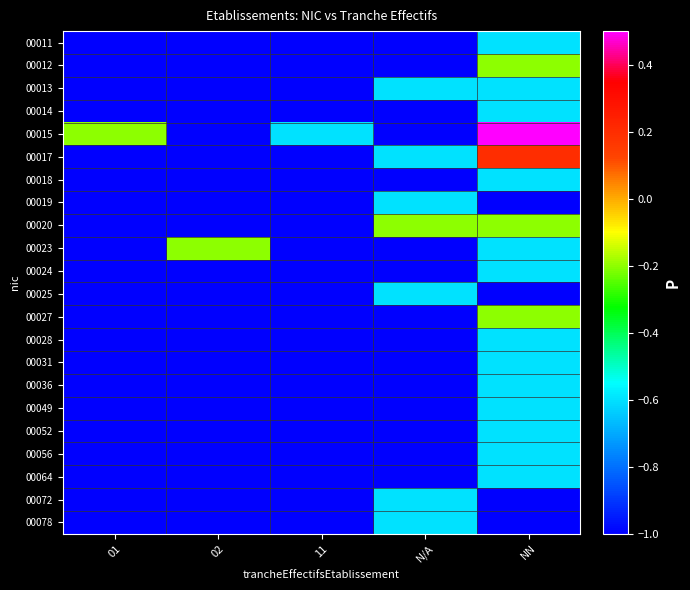

List the series in order of their peak value, highest first.

00015, 00017, 00012, 00020, 00023, 00027, 00011, 00013, 00014, 00018, 00019, 00024, 00025, 00028, 00031, 00036, 00049, 00052, 00056, 00064, 00072, 00078